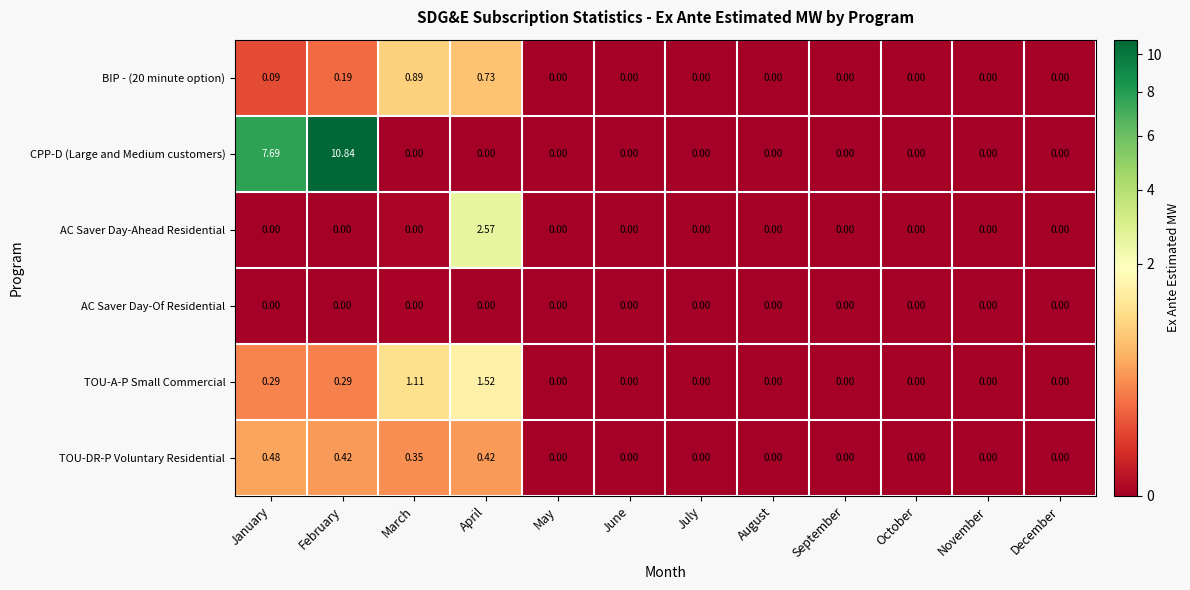

At which category is the sum across all series the highest?

February